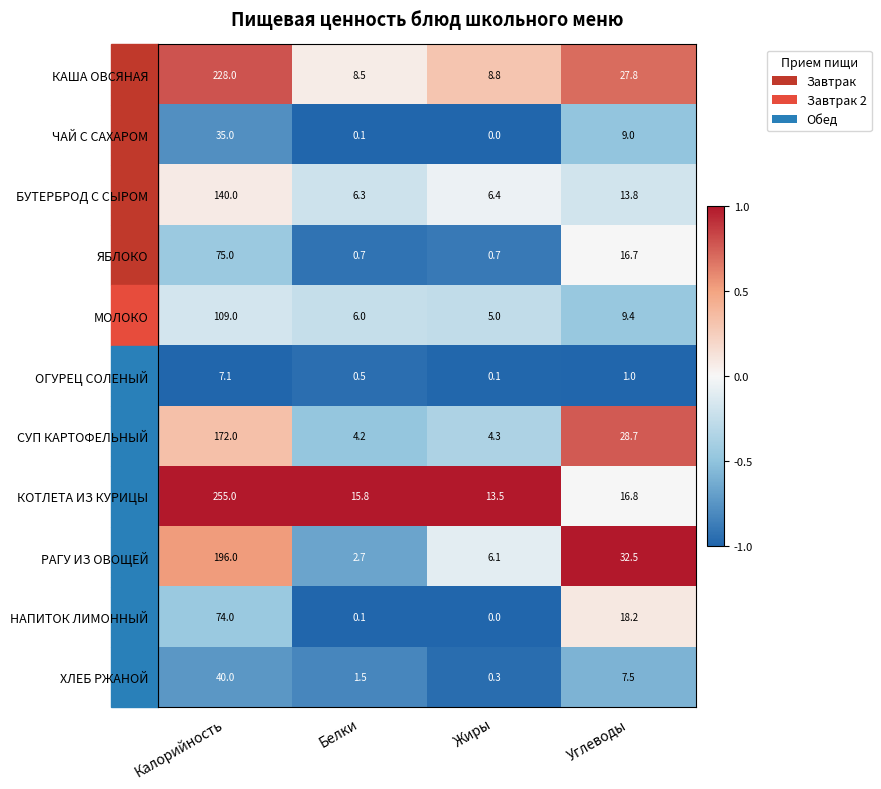

What is the greatest value displayed?

255.0